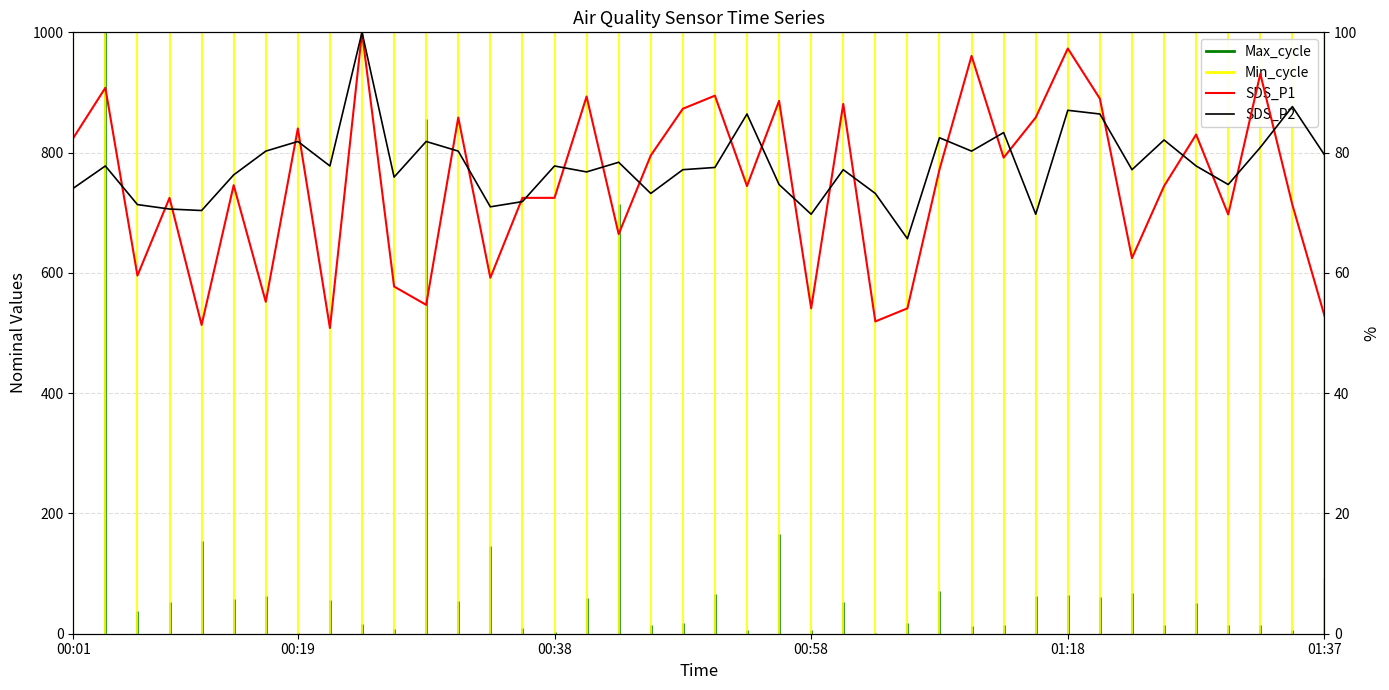

The value of SDS_P1 at 00:01 is 33.4. True or false?

False